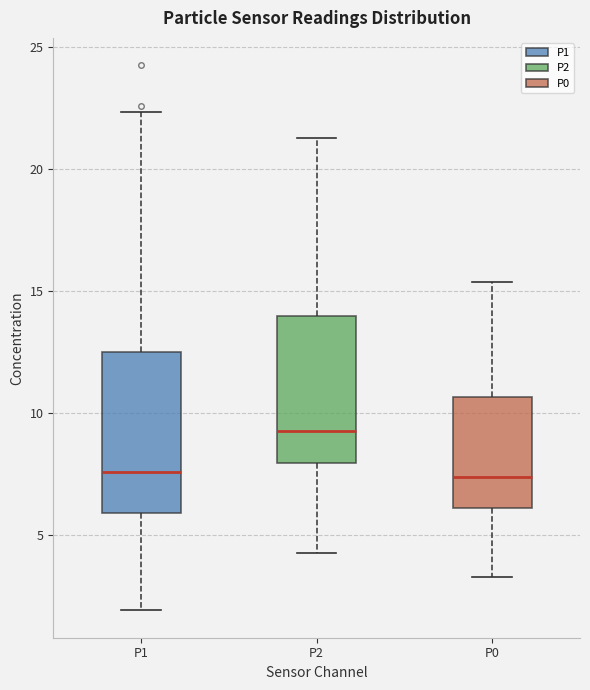

Reading left to right, read every box against the y-axis: the position of its median line, the range the box covers, and the ends of its whiskers. The values are not printed on the chart, so give them approximately, as read against the axis.

P1: median 7.5, box 6.0 to 12.5, whiskers 2.0 to 22.5
P2: median 9.5, box 8.0 to 14.0, whiskers 4.5 to 21.5
P0: median 7.5, box 6.0 to 10.5, whiskers 3.5 to 15.5